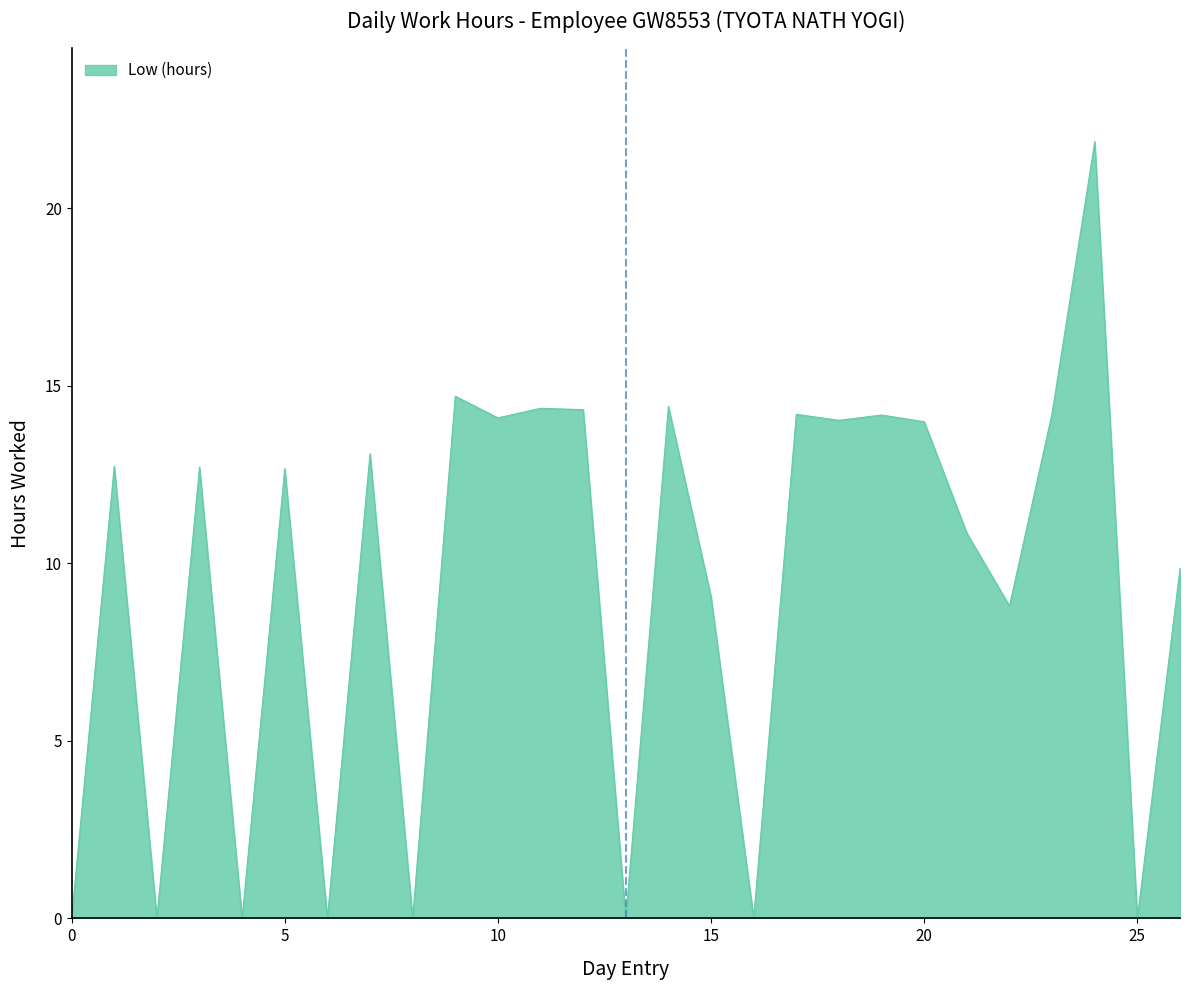

What is the maximum value shown in the chart?

21.9